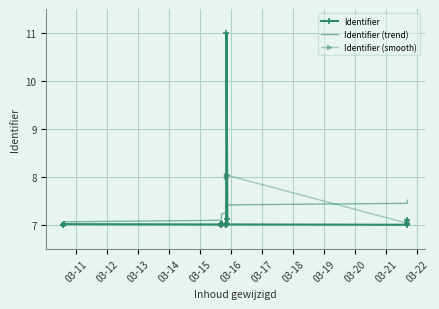

What is the label of the 7th point from the right?

03-21